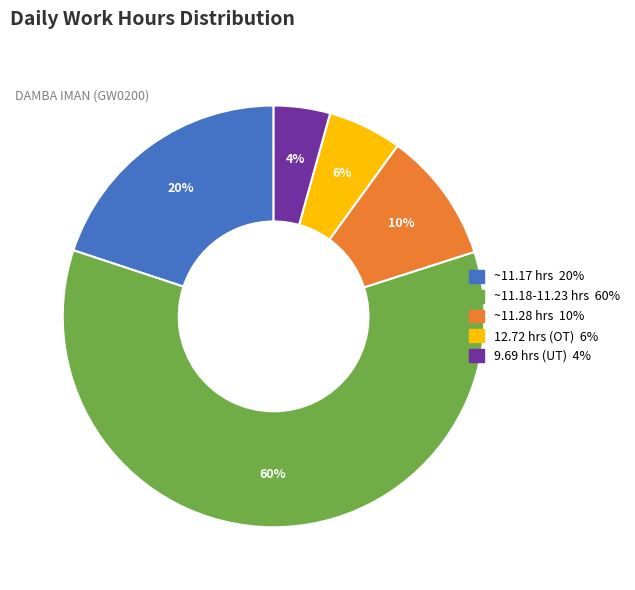

Is there a majority slice in this chart?

Yes